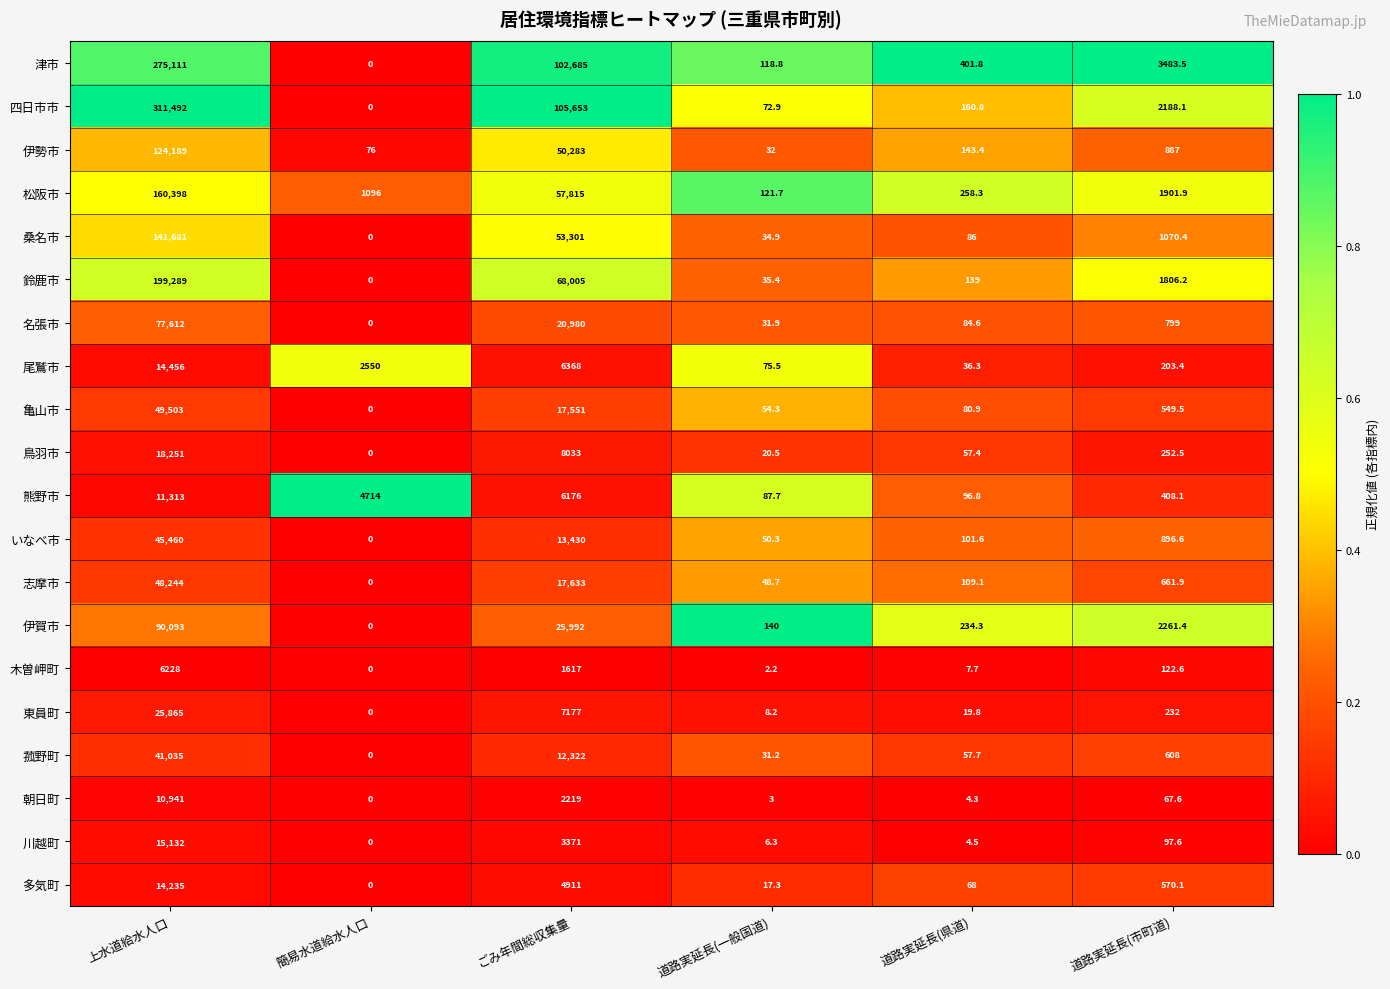

At which label is 木曽岬町 closest to 3114?

ごみ年間総収集量